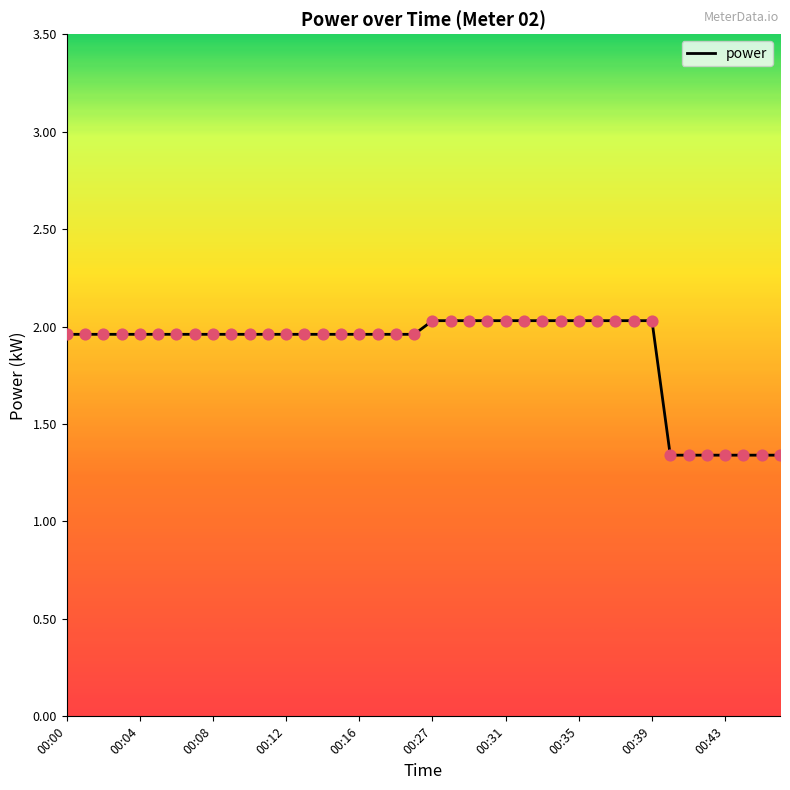

What is the difference between the maximum and minimum values?

0.7